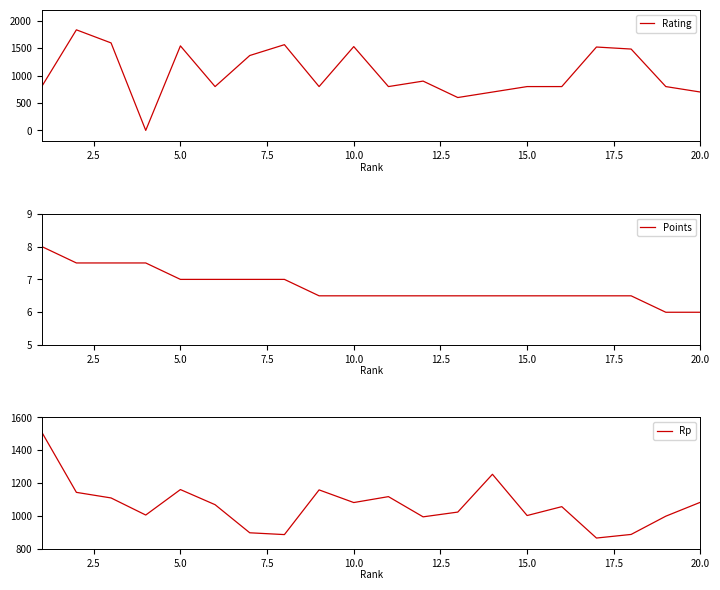

What is the maximum value for Rating?

1836